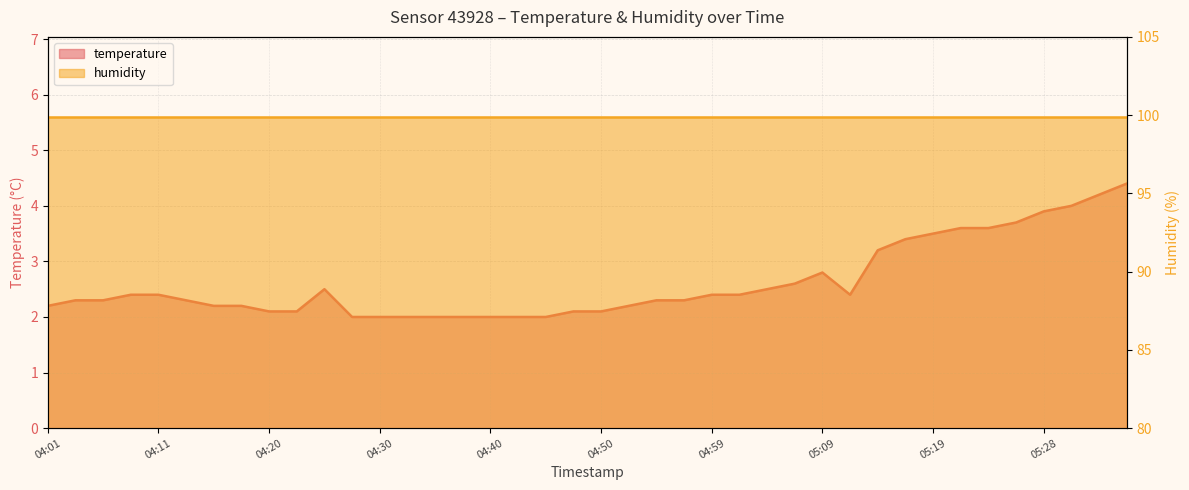

How many points are lower than both their immediate neighbors (excluding endpoints)?

1